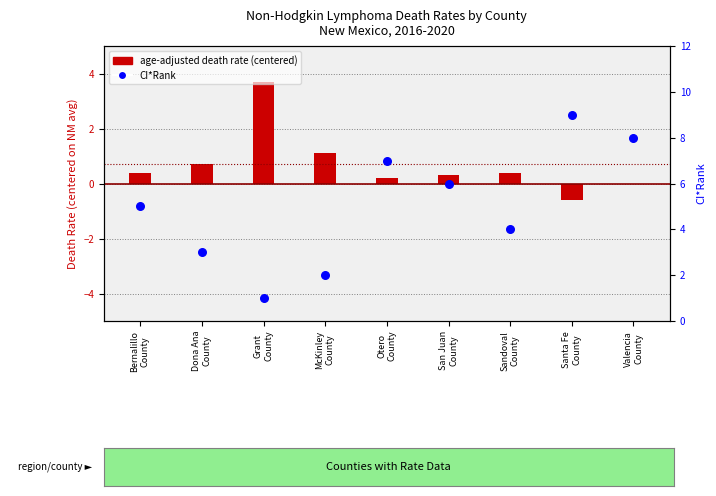

What is the total value across all series at Santa Fe
County?

8.4